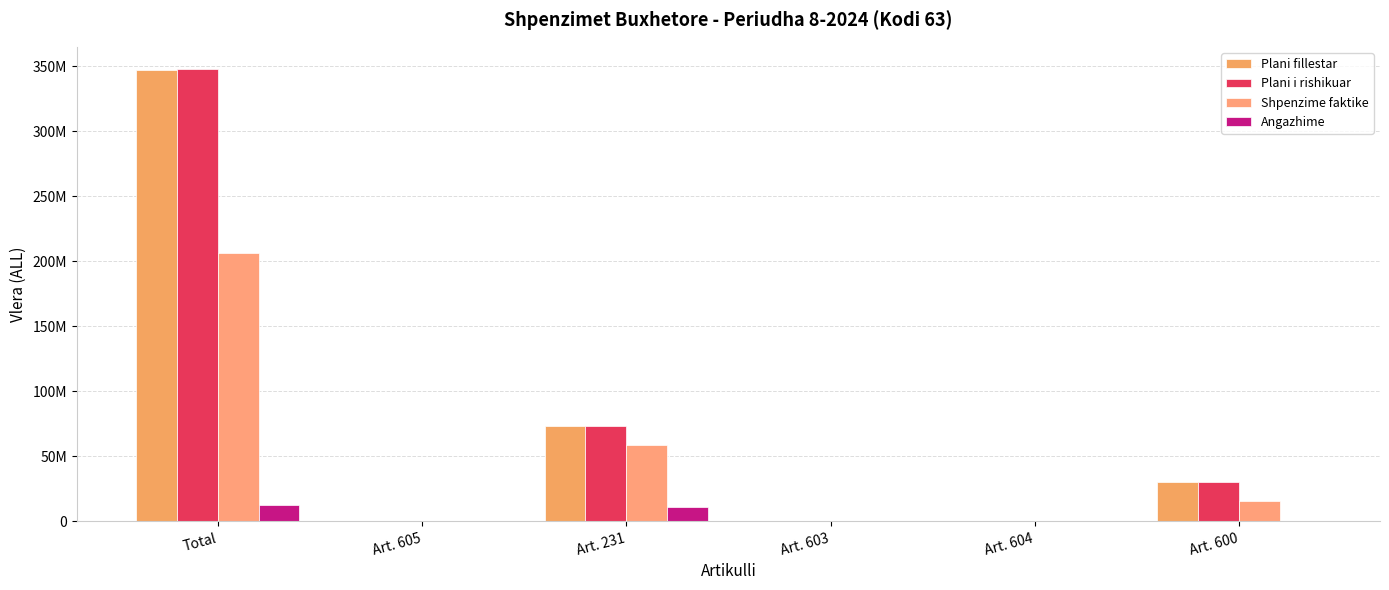

Does the chart contain stacked bars?

No